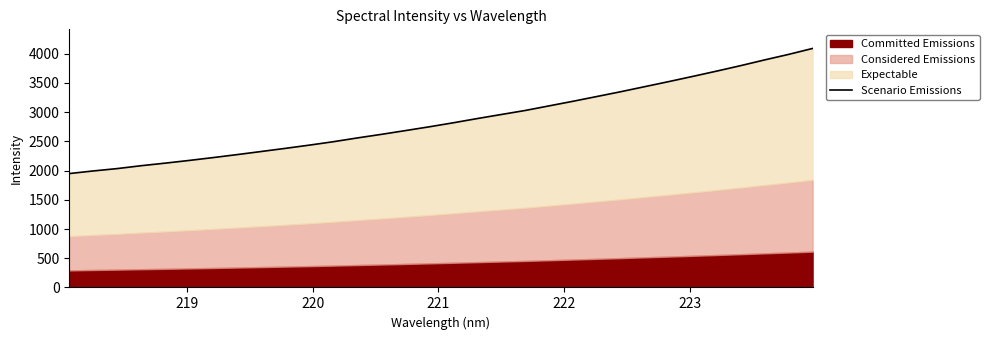

What is the difference between the maximum and minimum values?

2141.1